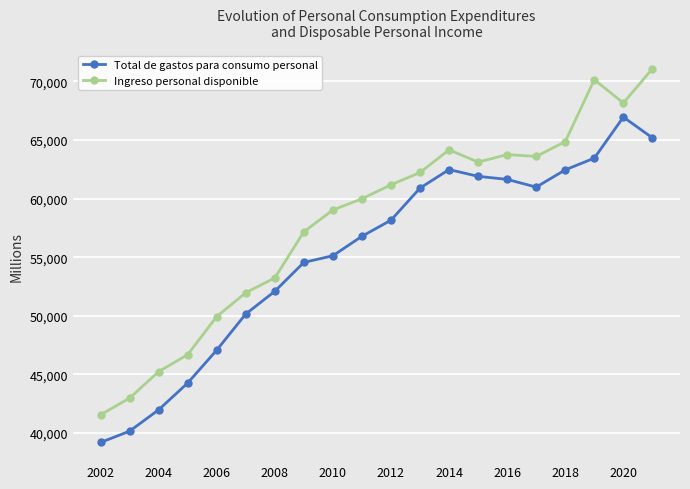

True or false: Ingreso personal disponible and Total de gastos para consumo personal intersect in this chart.

False